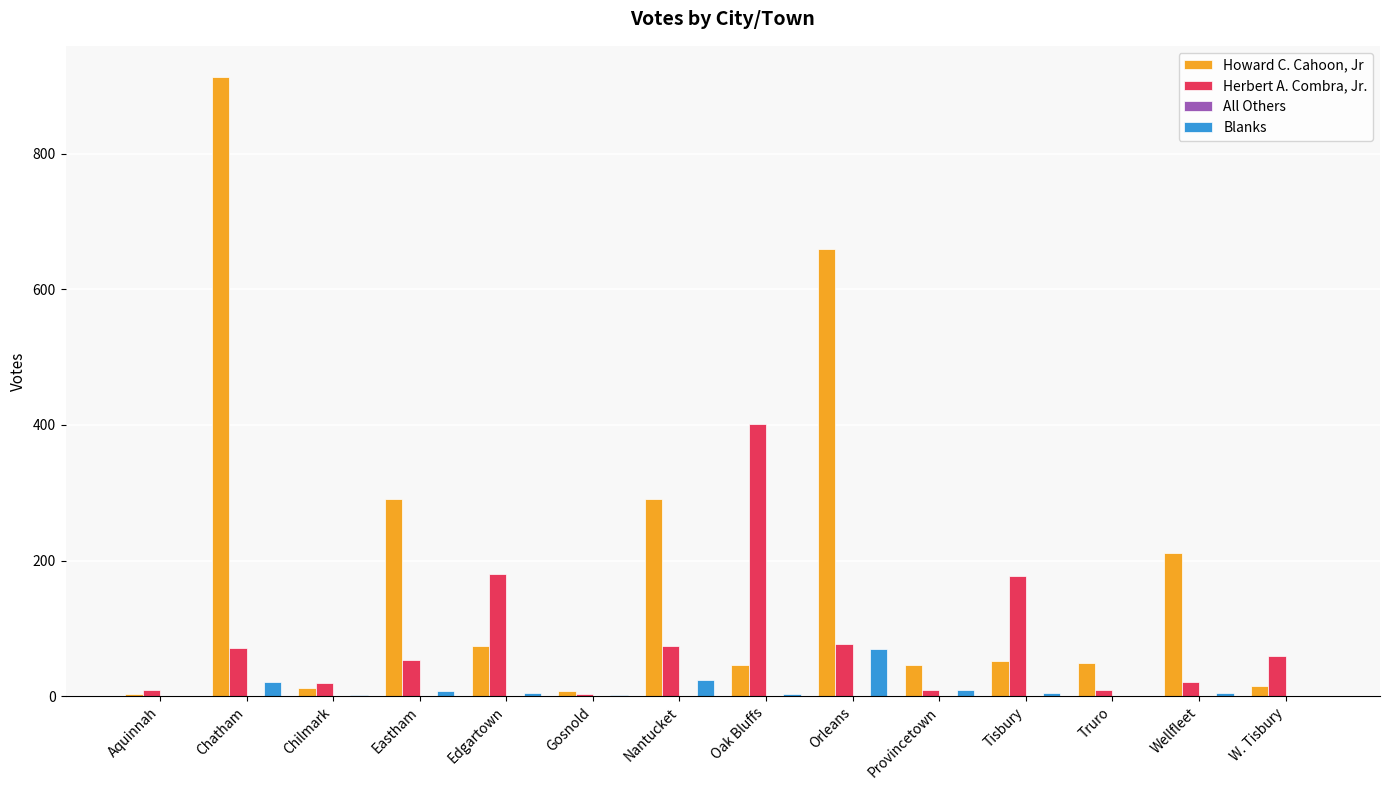

Which category has the highest value in the Herbert A. Combra, Jr. series?

Oak Bluffs